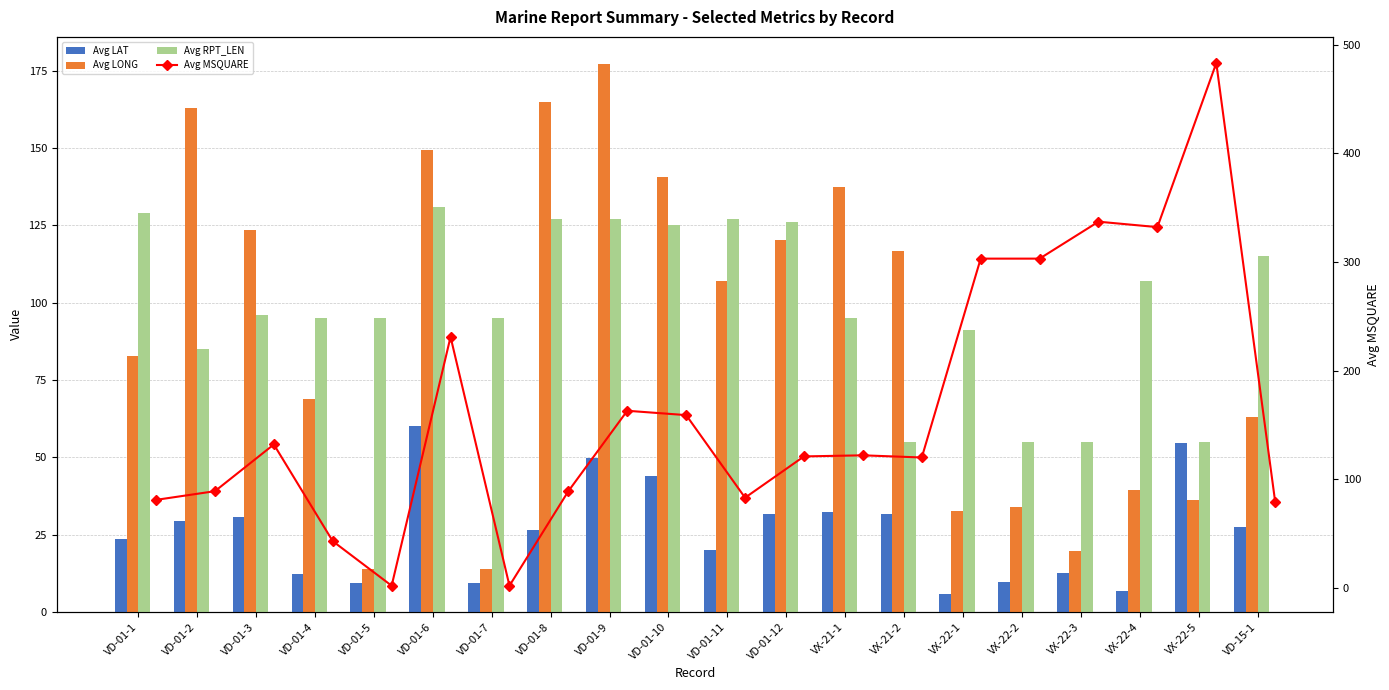

What is the approximate value of Avg LONG at VX-22-1?

32.7